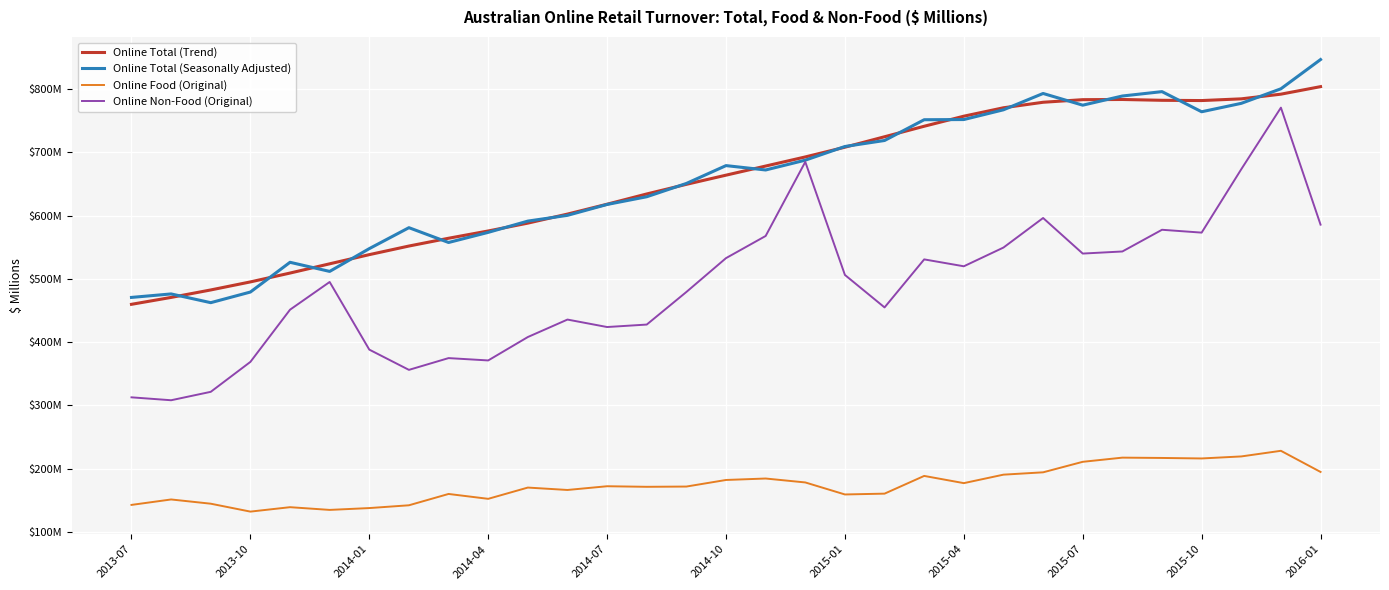

What are all the series names shown in the legend?

Online Total (Trend), Online Total (Seasonally Adjusted), Online Food (Original), Online Non-Food (Original)